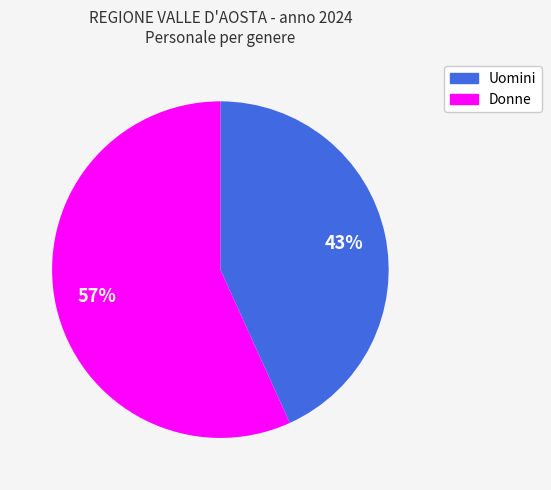

How many slices are in this pie chart?

2